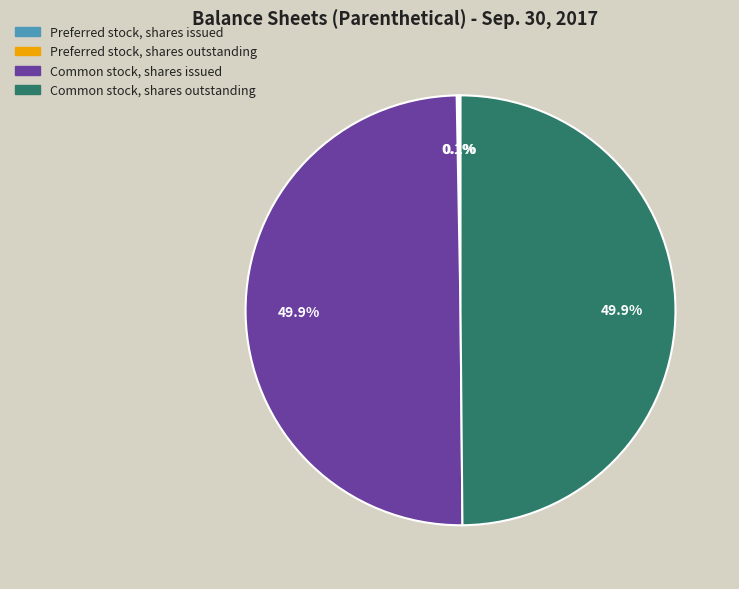

How much of the chart is everything except Common stock, shares issued?

50.1%